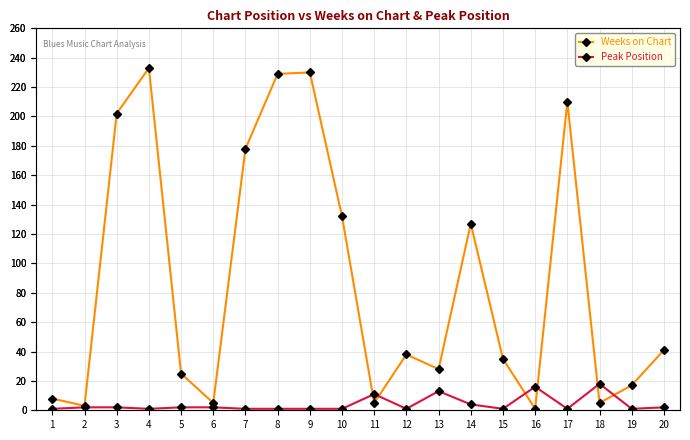

True or false: Weeks on Chart has a value of 11 at 20.

False